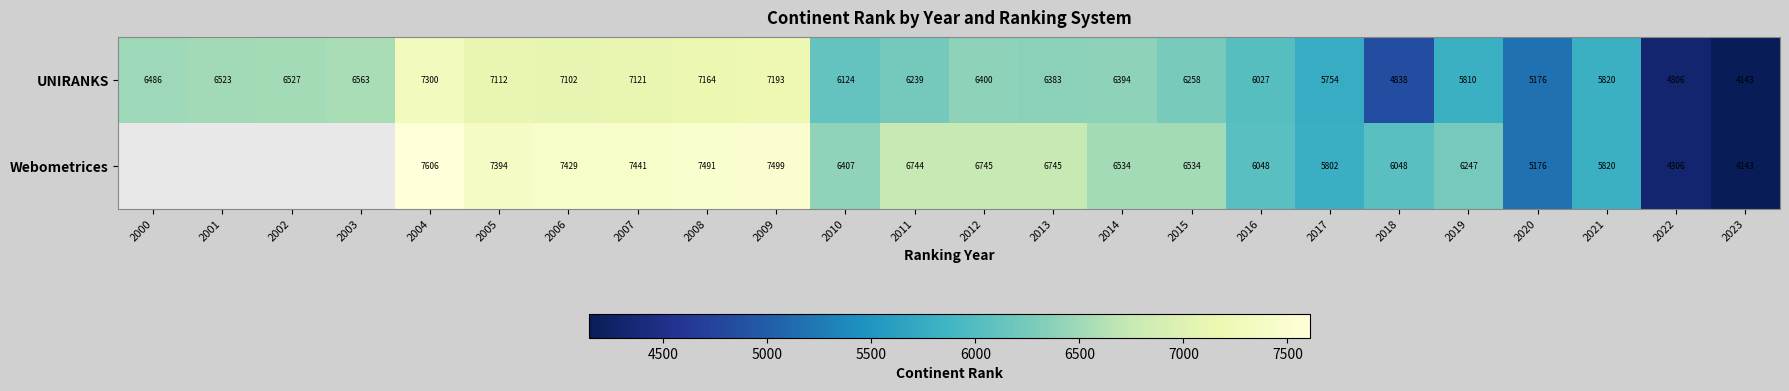

Which category has the highest value across all series?

2004